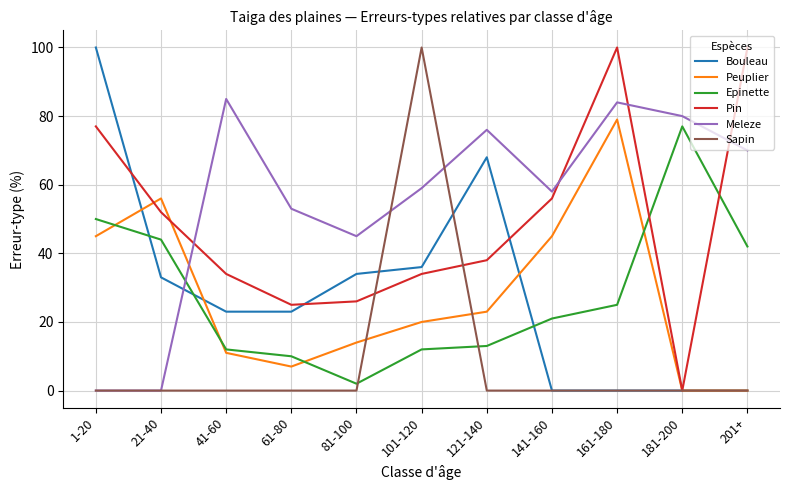

What position from the right is 161-180?

3